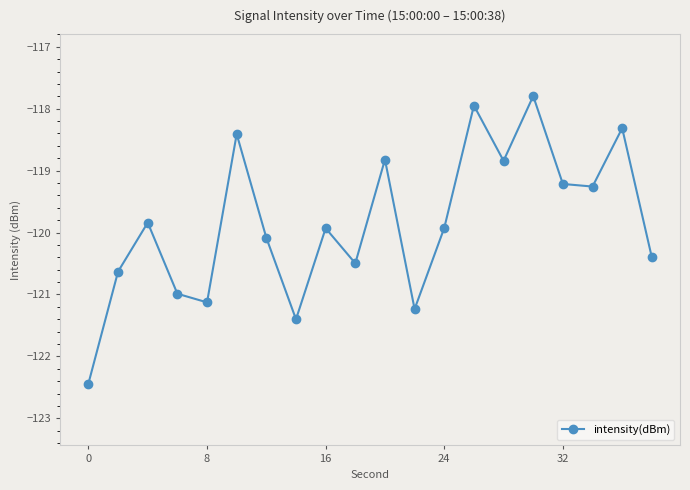

How many points are higher than both their immediate neighbors (excluding endpoints)?

7